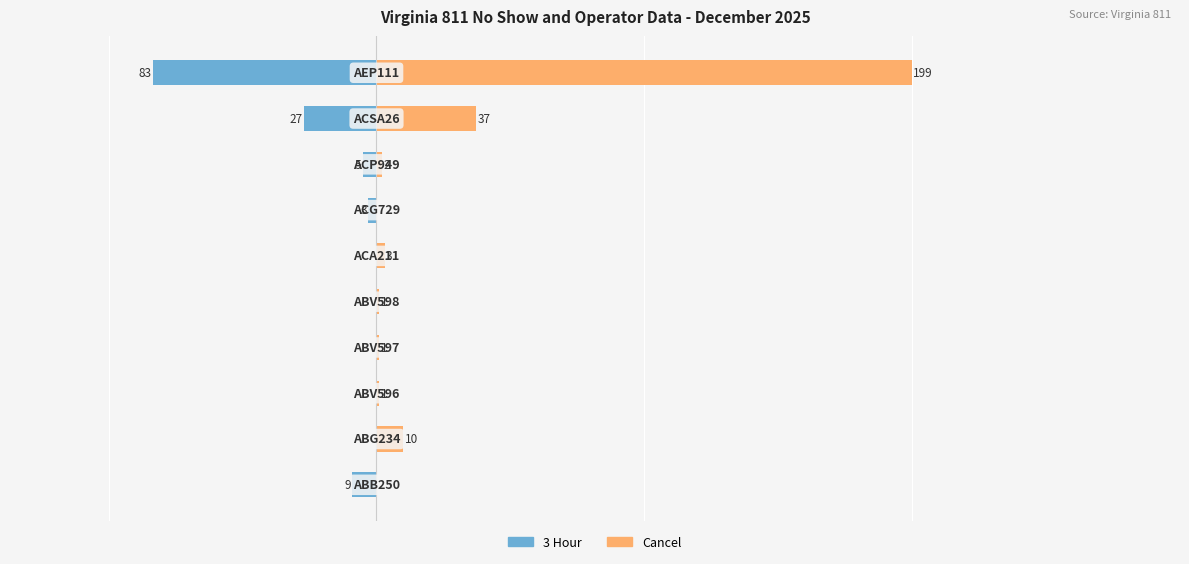

The Cancel series shows 307 at 9. True or false?

False